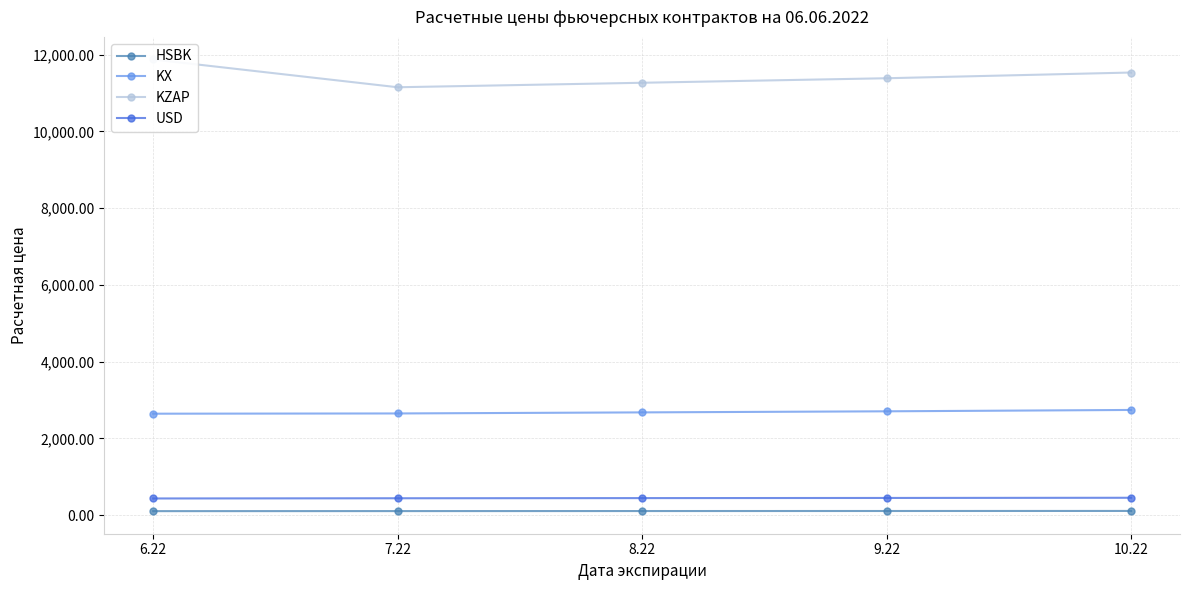

Where does the HSBK series first go above 108?

8.22